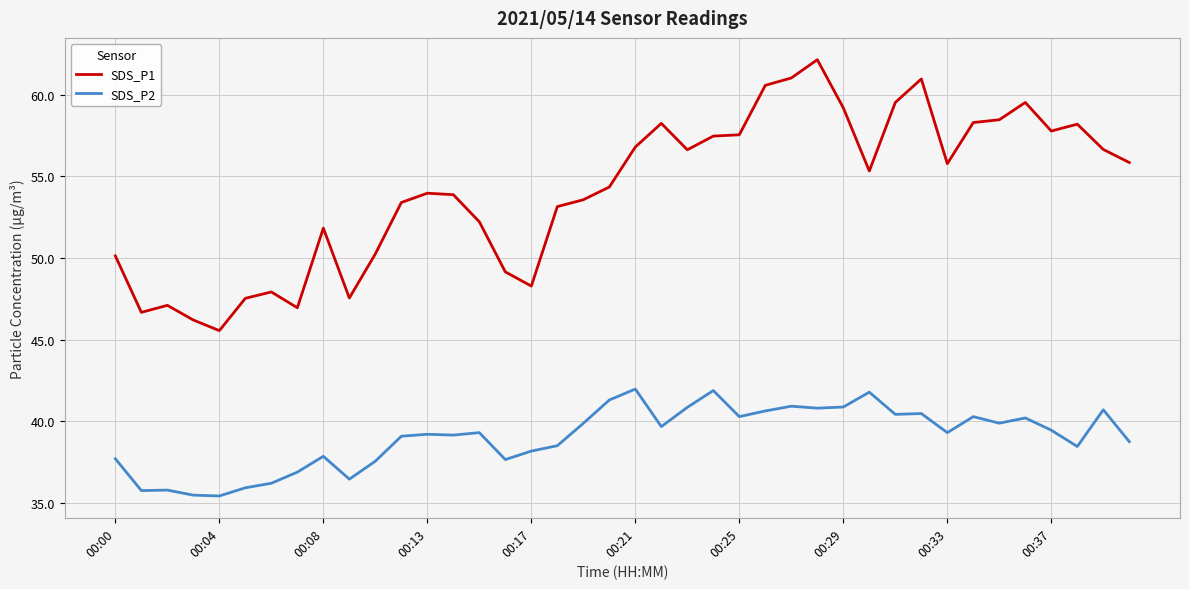

What are all the series names shown in the legend?

SDS_P1, SDS_P2